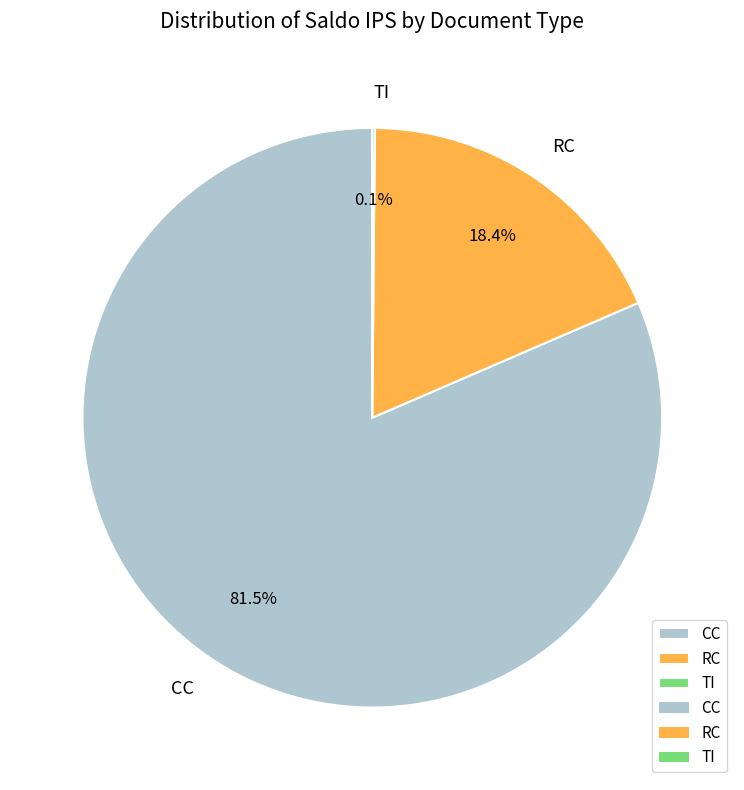

Which category has the biggest portion of the pie?

CC